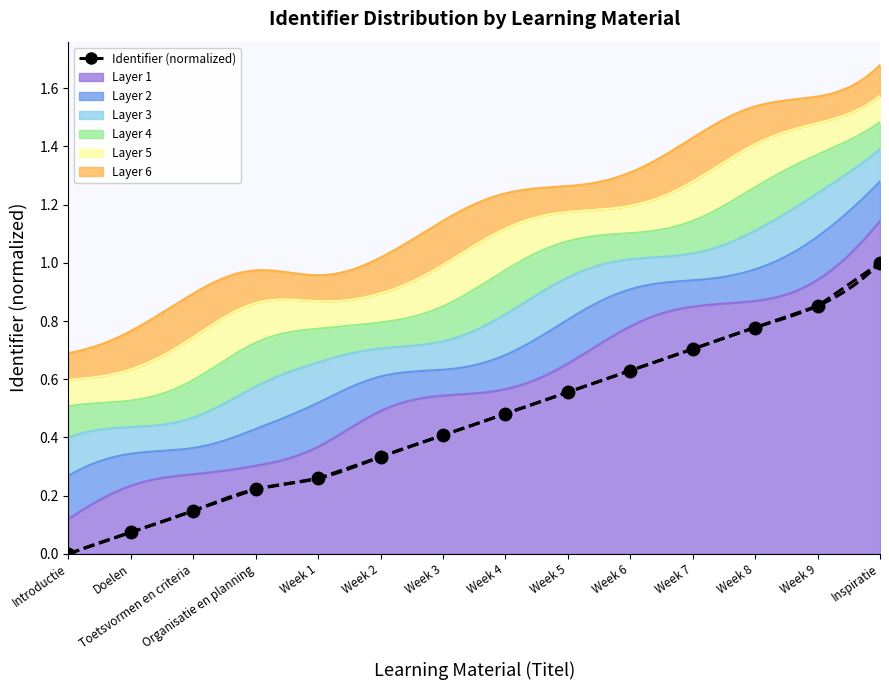

The value at Week 9 is 0.9. True or false?

True